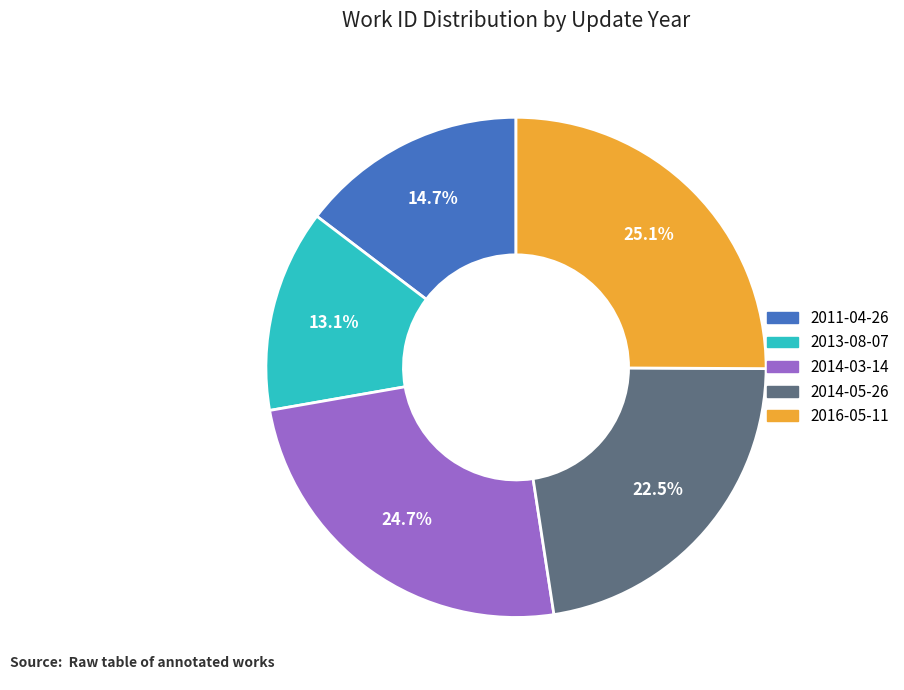

Is it true that 2013-08-07 is 24% of the pie?

False